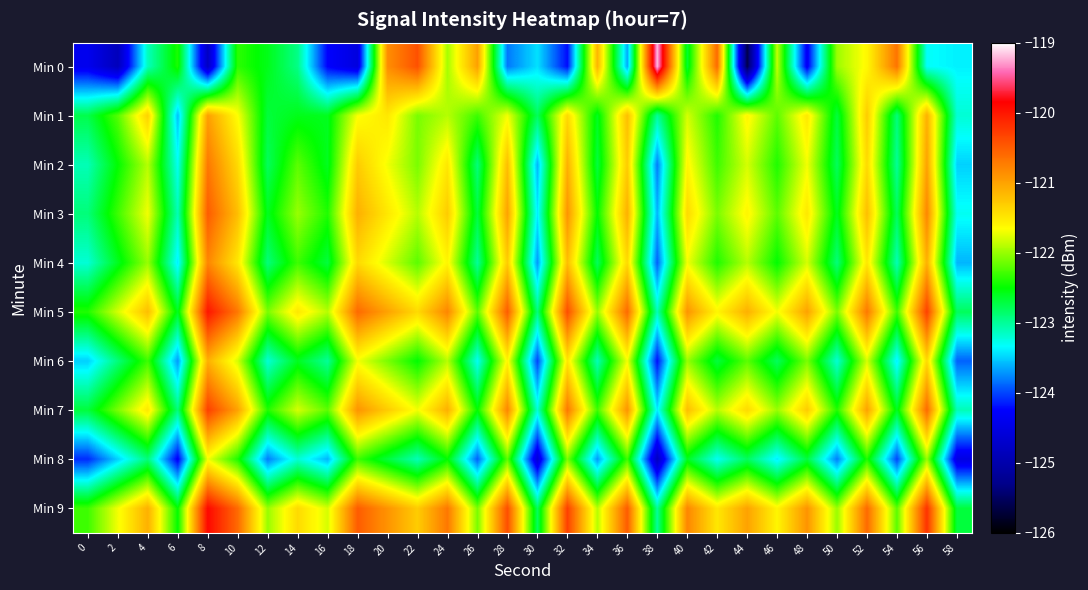

At 58, list the series in order from largest to smallest.

Min 9, Min 5, Min 7, Min 1, Min 3, Min 0, Min 2, Min 4, Min 6, Min 8